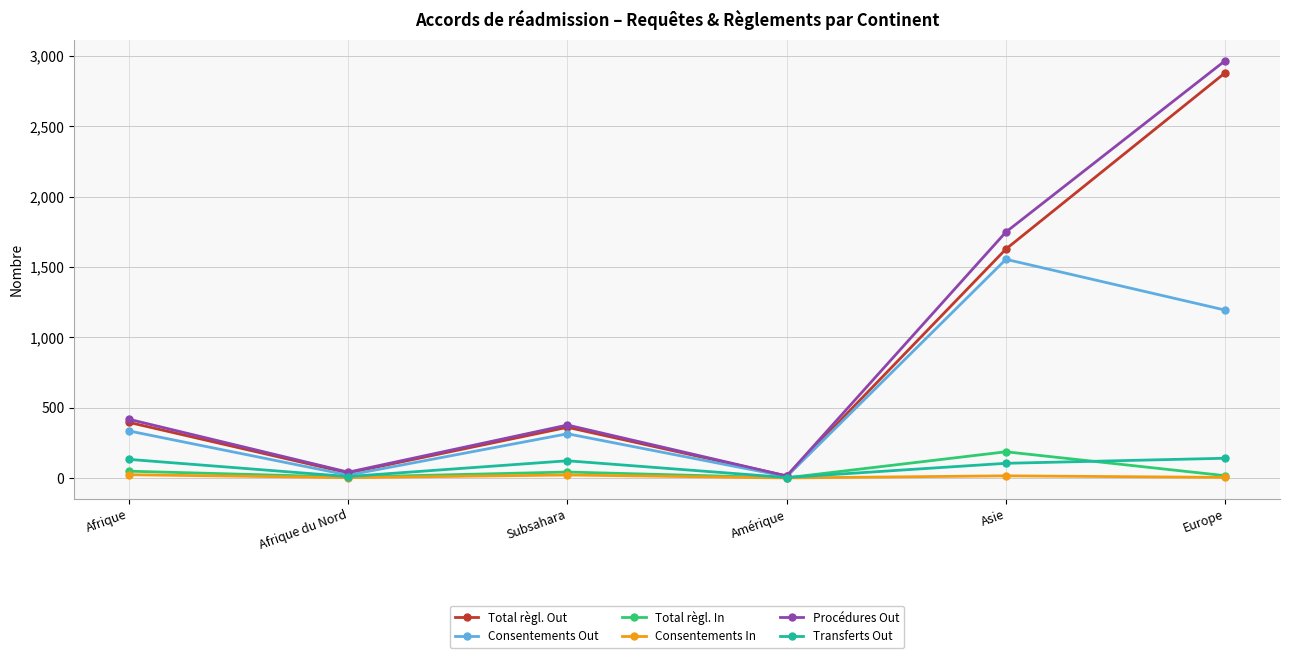

The value of Total règl. Out at Europe is 2880. True or false?

True